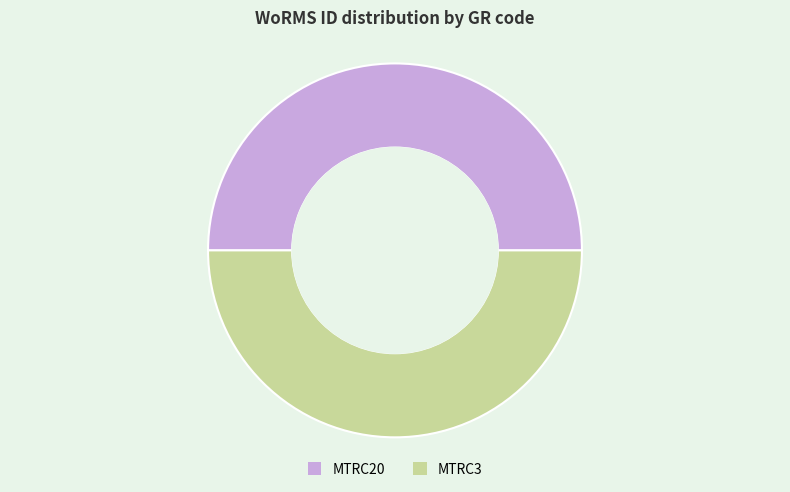

How many slices are in this pie chart?

2